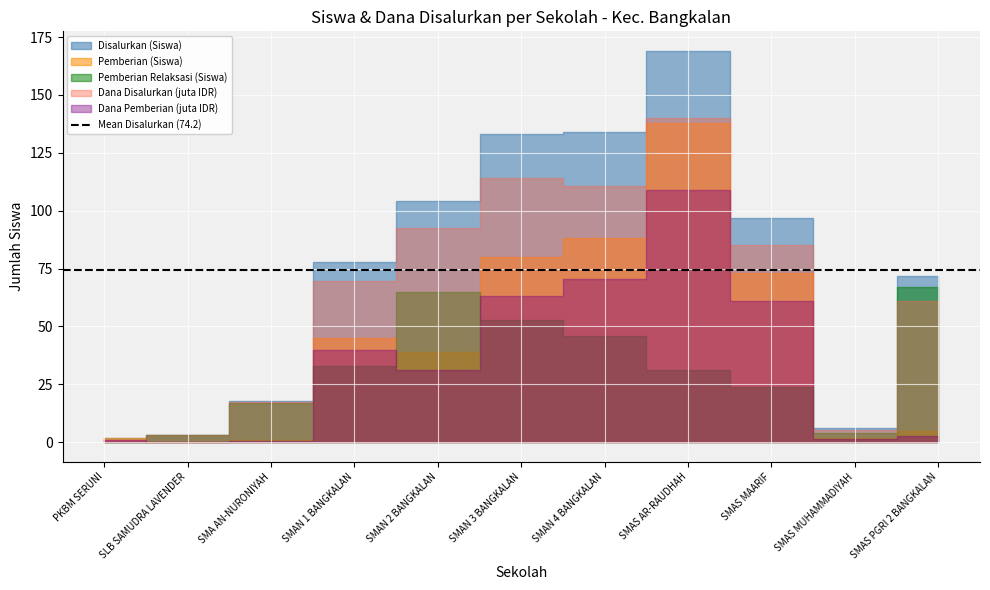

At which label is Pemberian (Siswa) closest to 69?

SMAS MAARIF